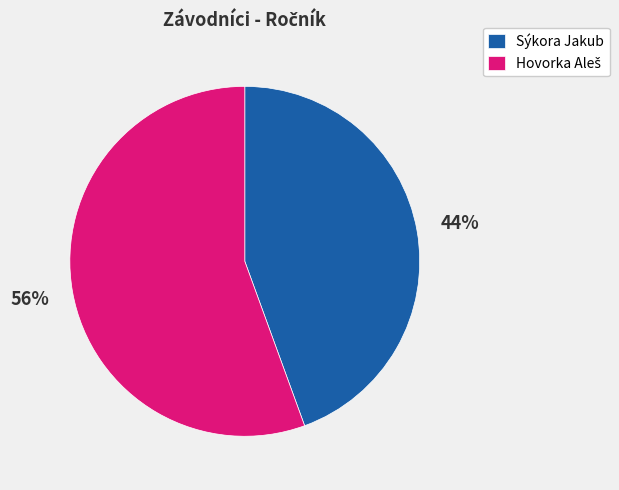

To the nearest percent, what is the average slice percentage?

50%